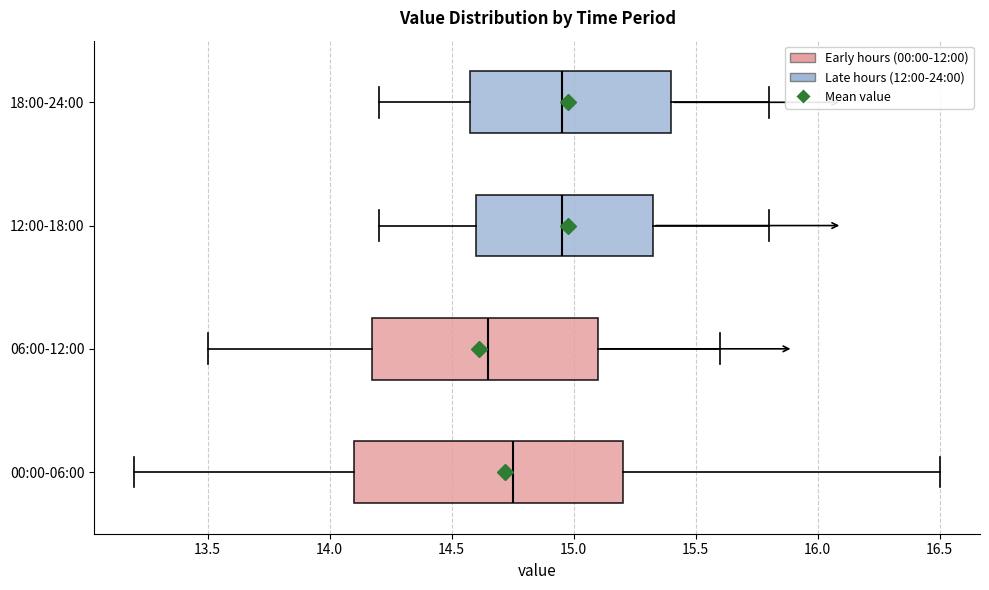

Reading bottom to top, transcribe this box plot: for each box, give where its median line is, the range the box spans, and where its two whiskers end, as read against the x-axis. The values are not printed on the chart, so give them approximately, as read against the axis.

00:00-06:00: median 14.75, box 14.10 to 15.20, whiskers 13.20 to 16.50
06:00-12:00: median 14.65, box 14.20 to 15.10, whiskers 13.50 to 15.60
12:00-18:00: median 14.95, box 14.60 to 15.35, whiskers 14.20 to 15.80
18:00-24:00: median 14.95, box 14.60 to 15.40, whiskers 14.20 to 15.80